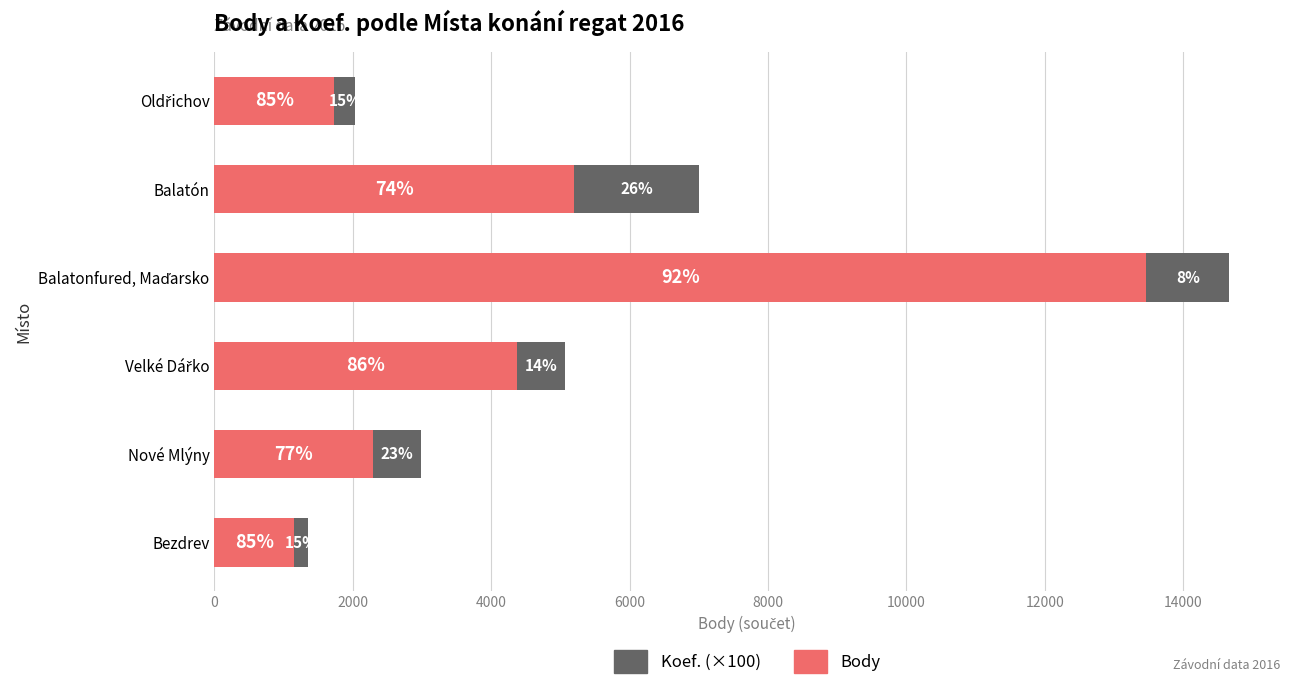

What are all the series names shown in the legend?

Koef. (×100), Body